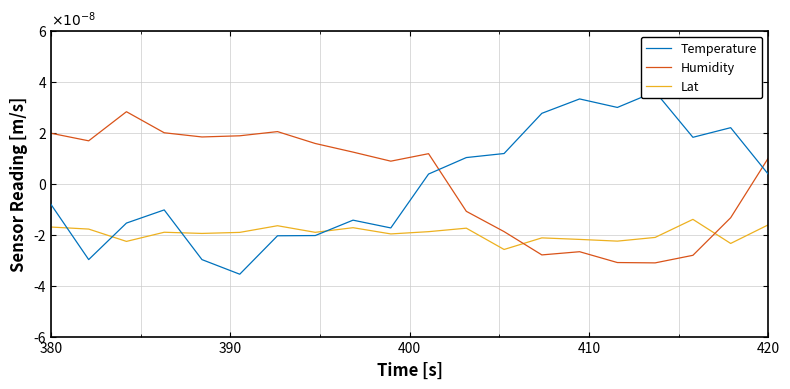

How many interior local peaks does the Lat series have?

6